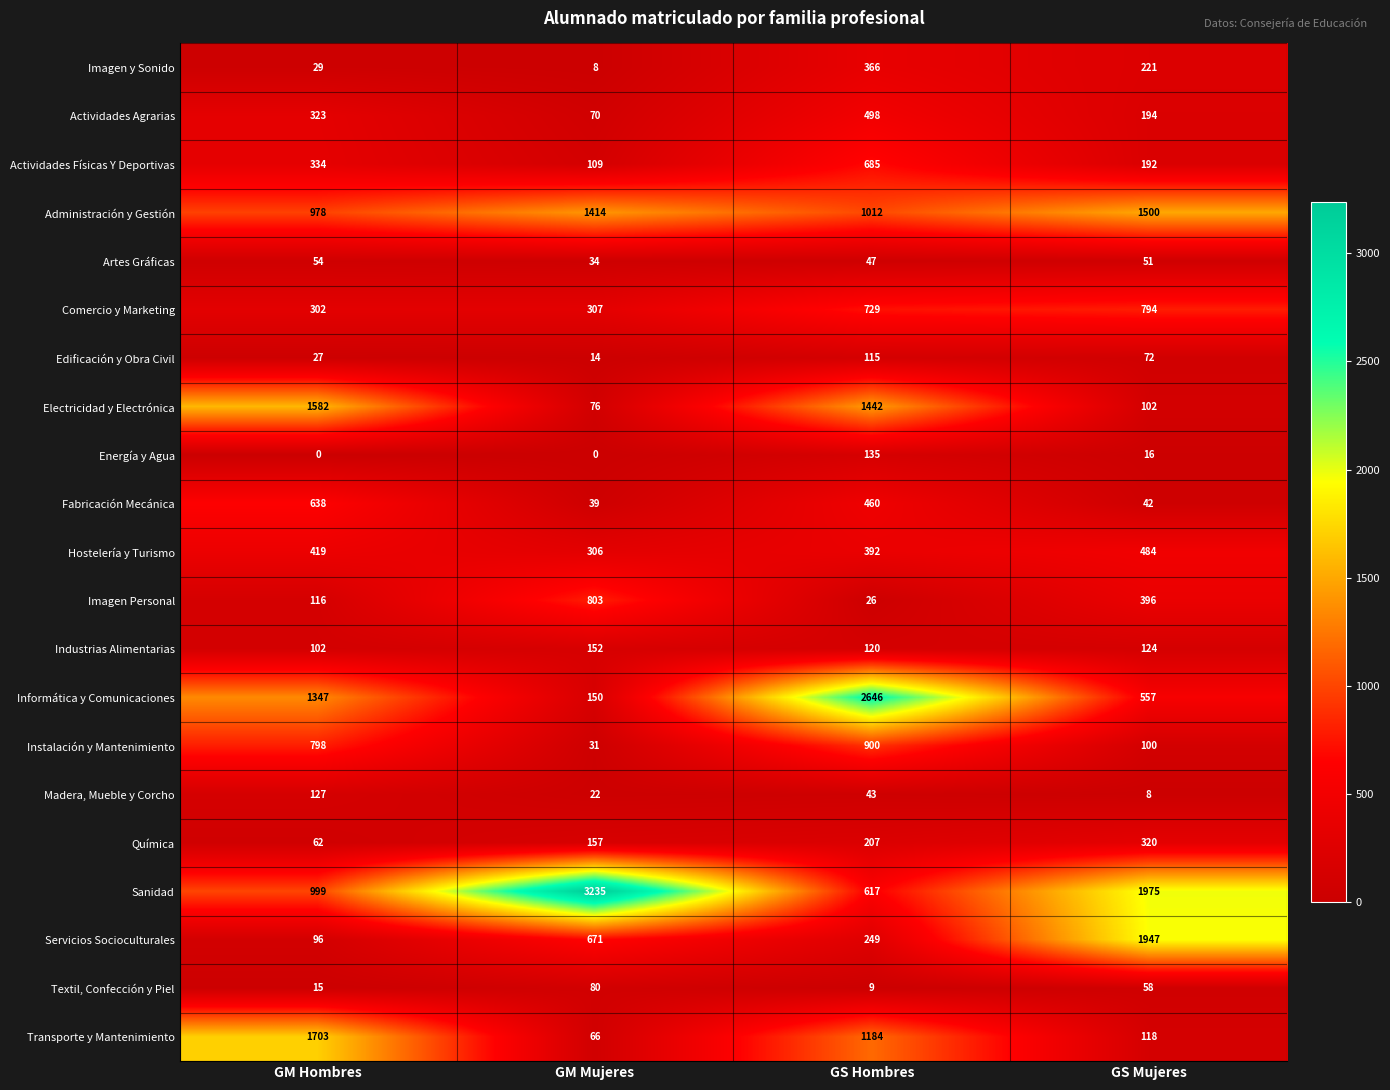

At which category does the chart reach its peak across all series?

GM Mujeres